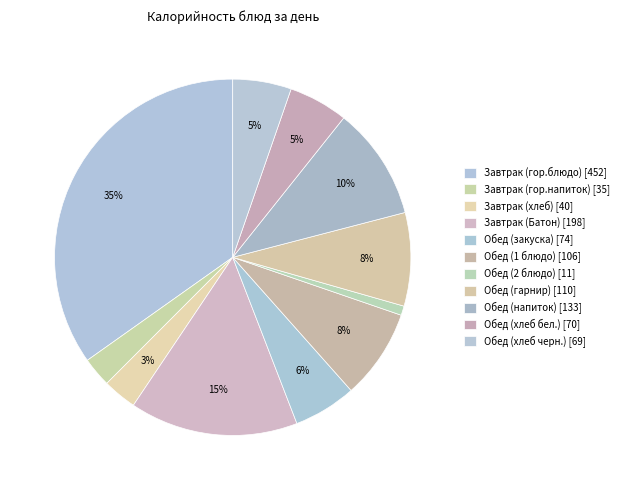

How much of the chart is everything except Завтрак (хлеб)?

96.9%